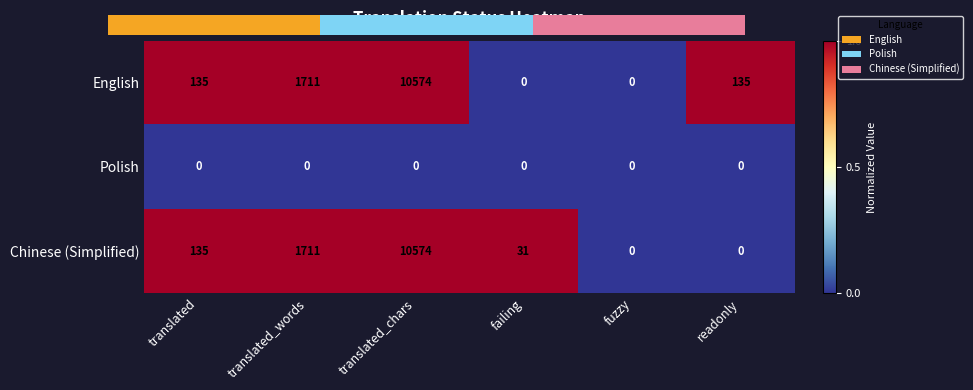

Between fuzzy and readonly, which series saw the biggest shift?

English